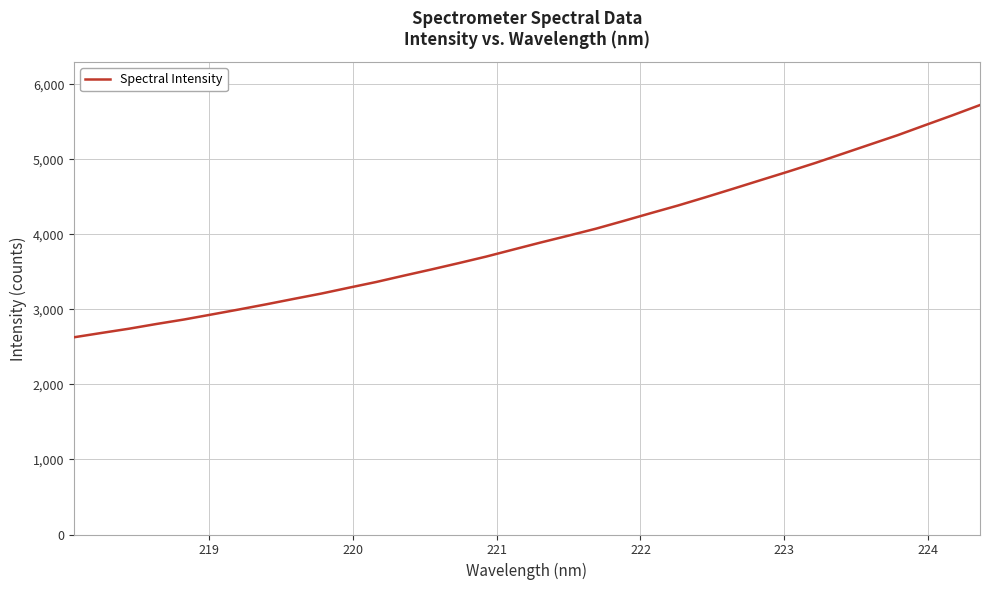

What is the minimum value shown in the chart?

2627.6